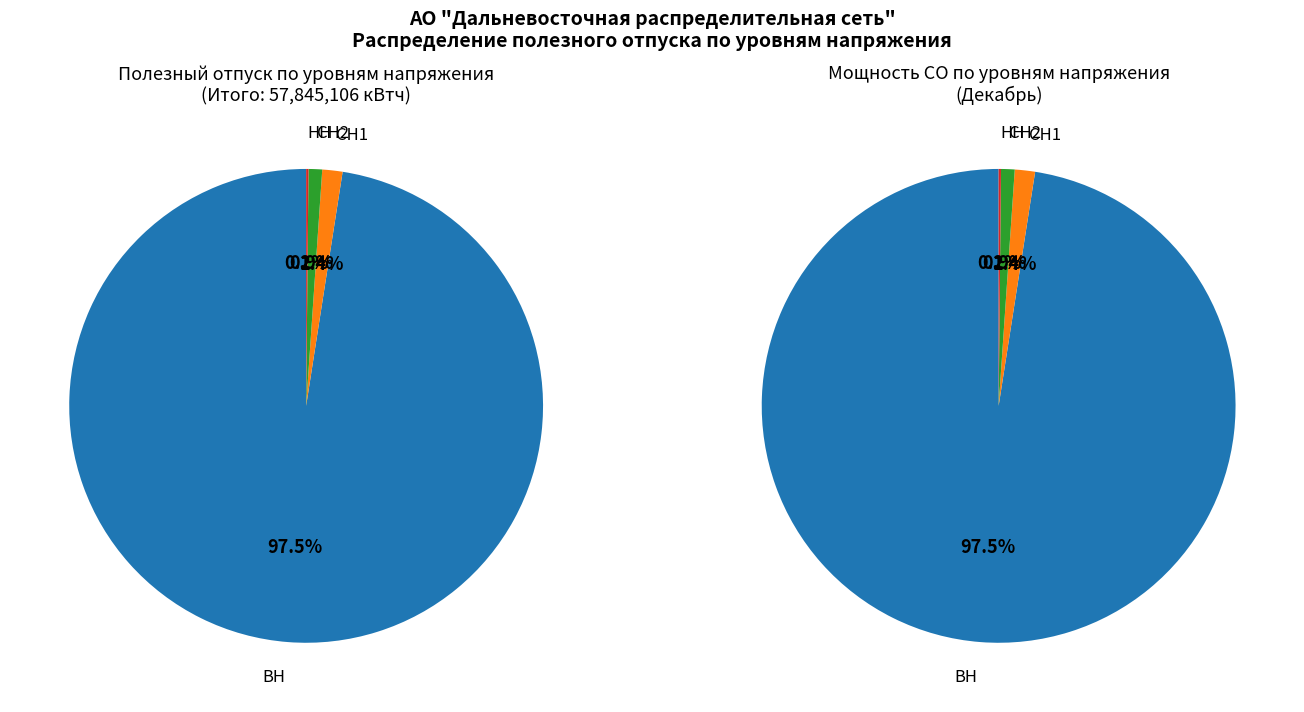

Approximately how many times larger is the value at СН1 compared to НН?

8.7